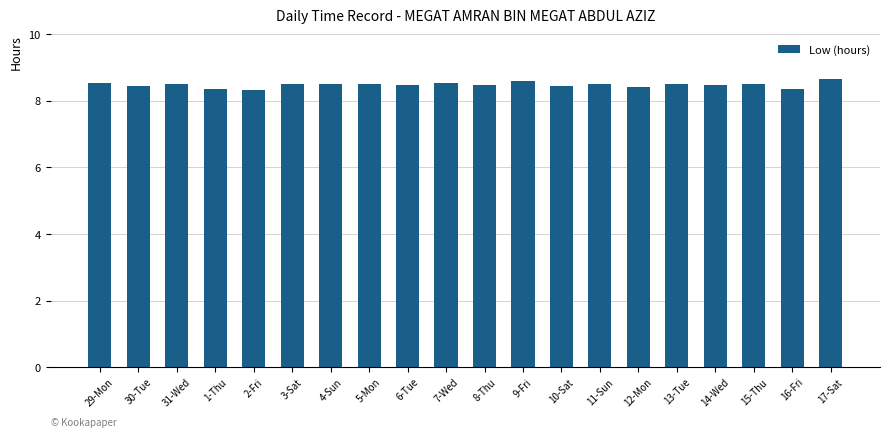

What is the smallest value displayed?

8.3